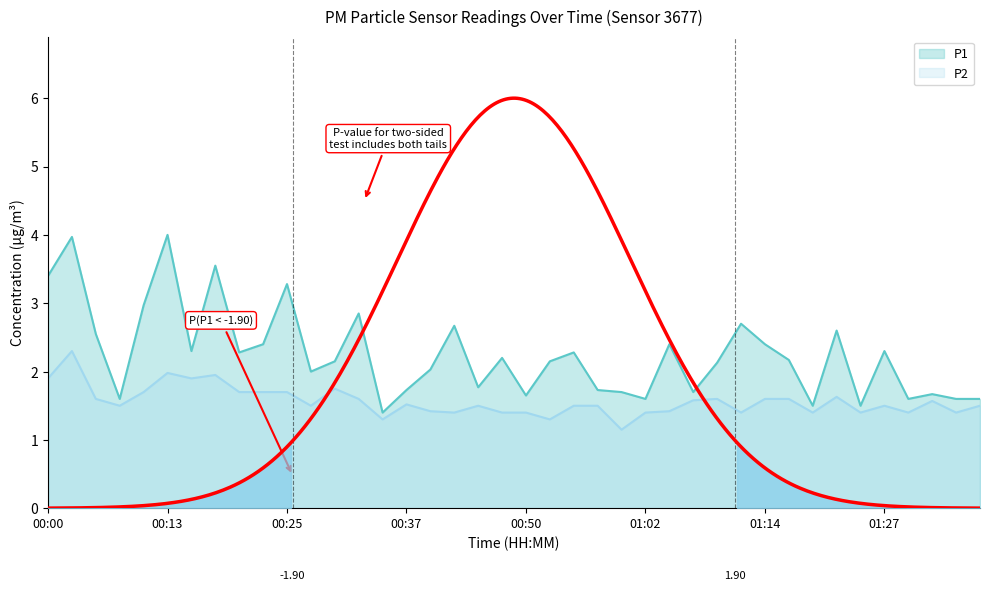

What is the spread (max minus min) of values at 00:00?

1.5